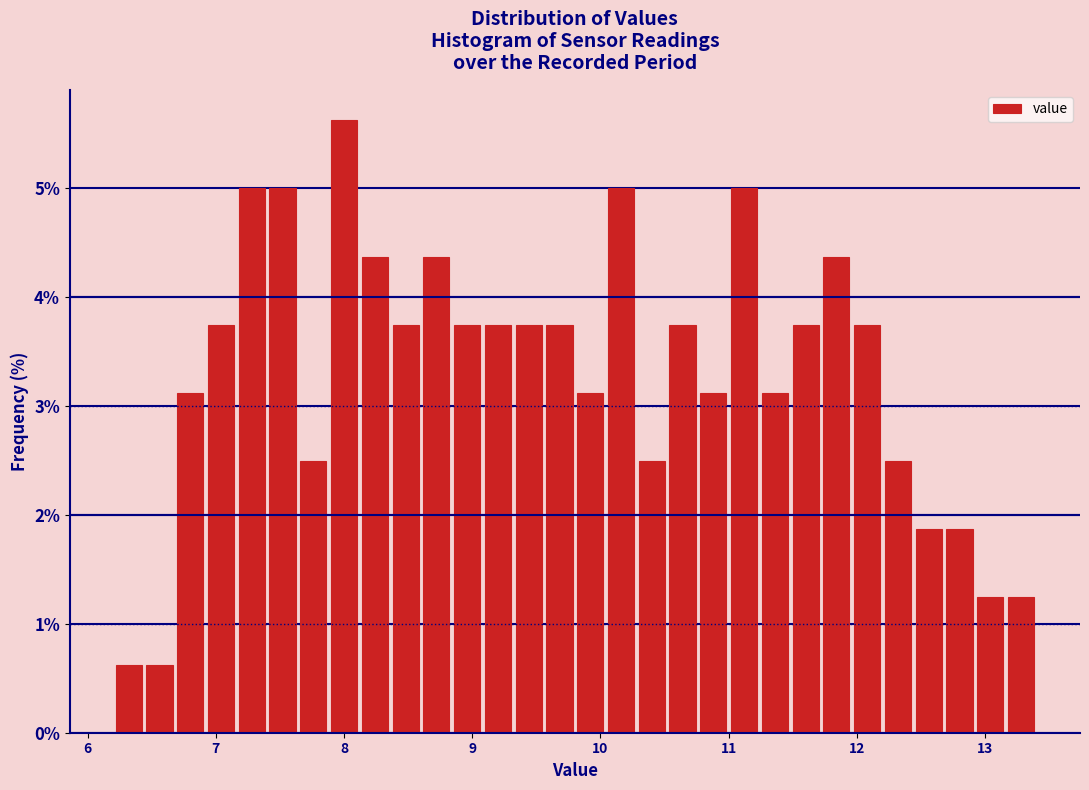

Read against the x-axis, roughly where is the centre of the tallest bar?

8.0